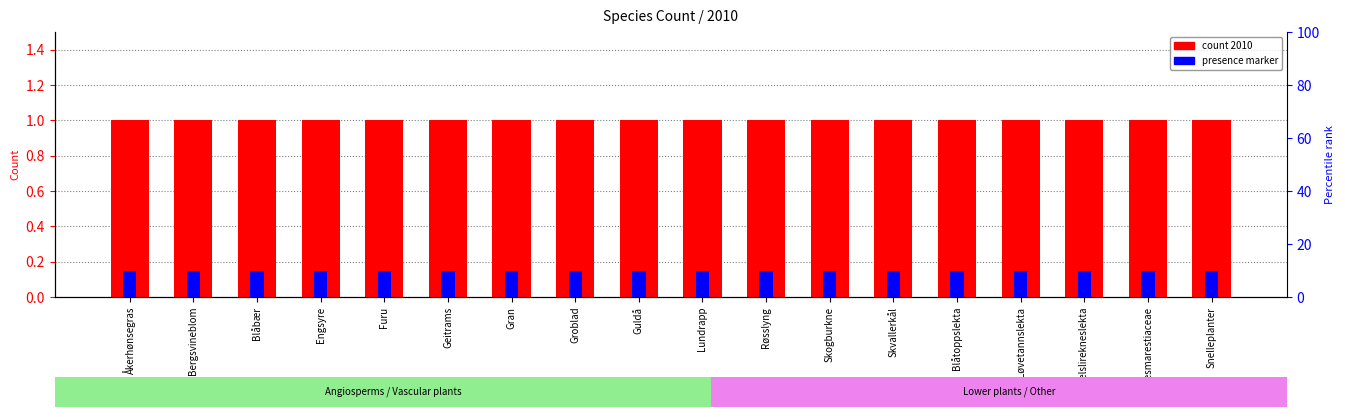

At which label is presence marker closest to 0?

Åkerhønsegras